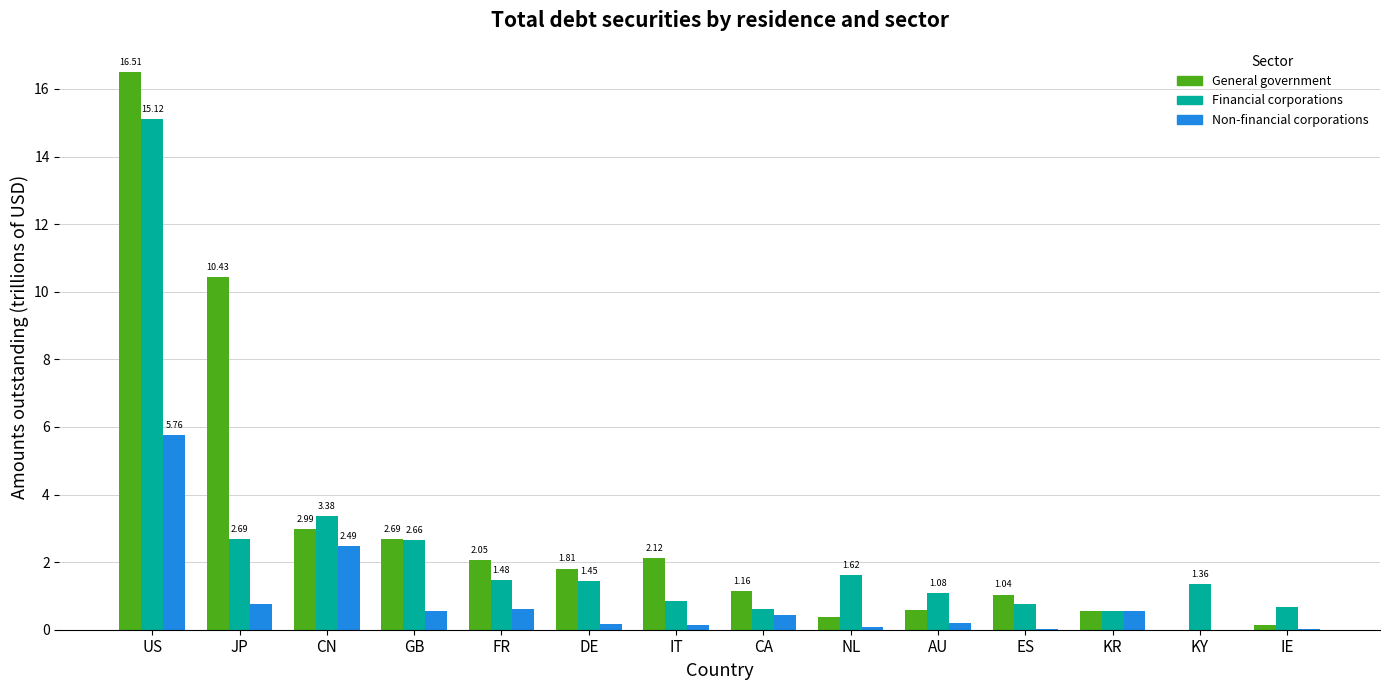

Does the chart contain stacked bars?

No